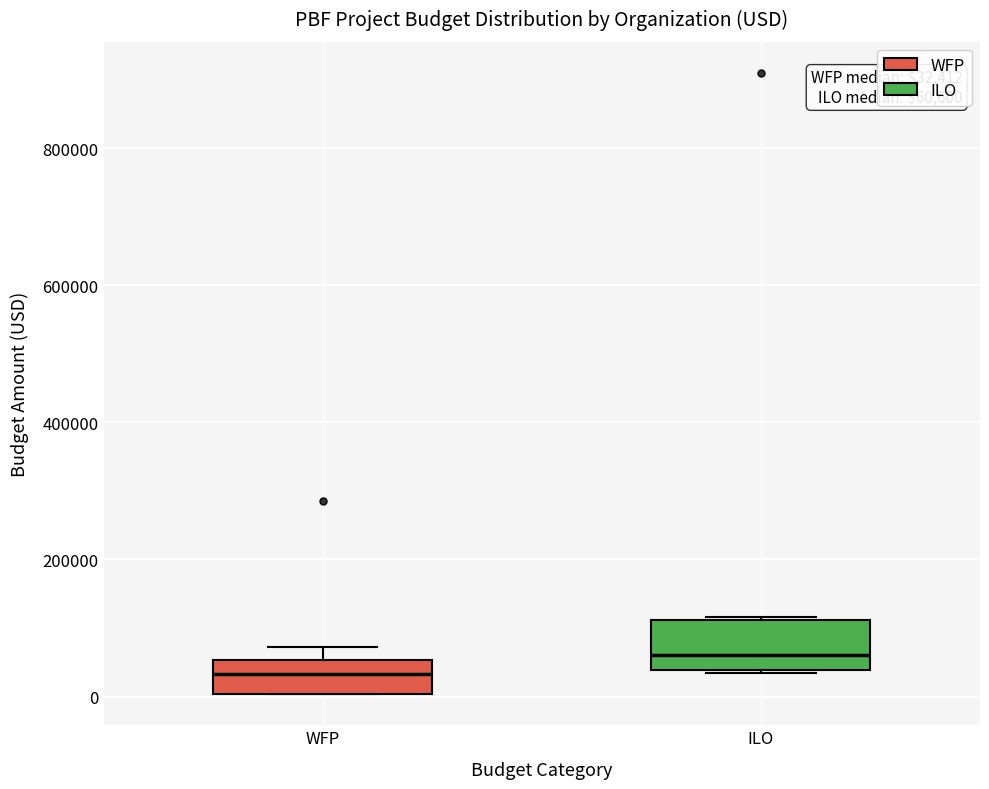

Comparing the boxes themselves (not the whiskers), which one is the tallest?

ILO